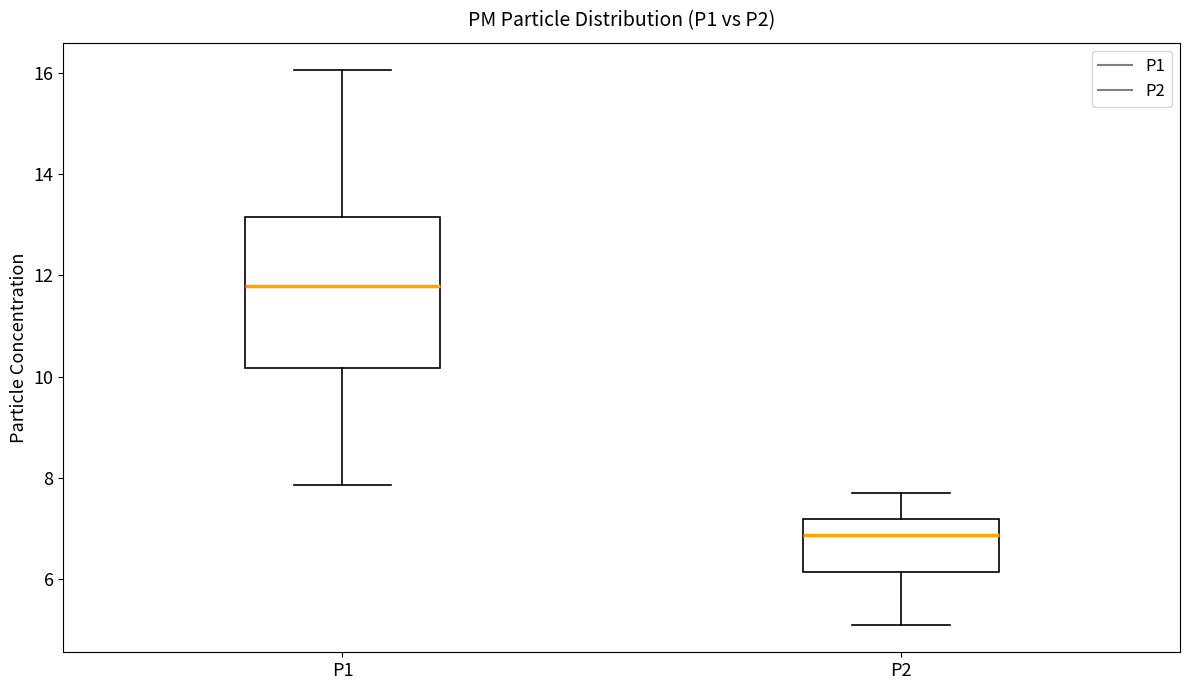

Which box's median line is the lowest?

P2